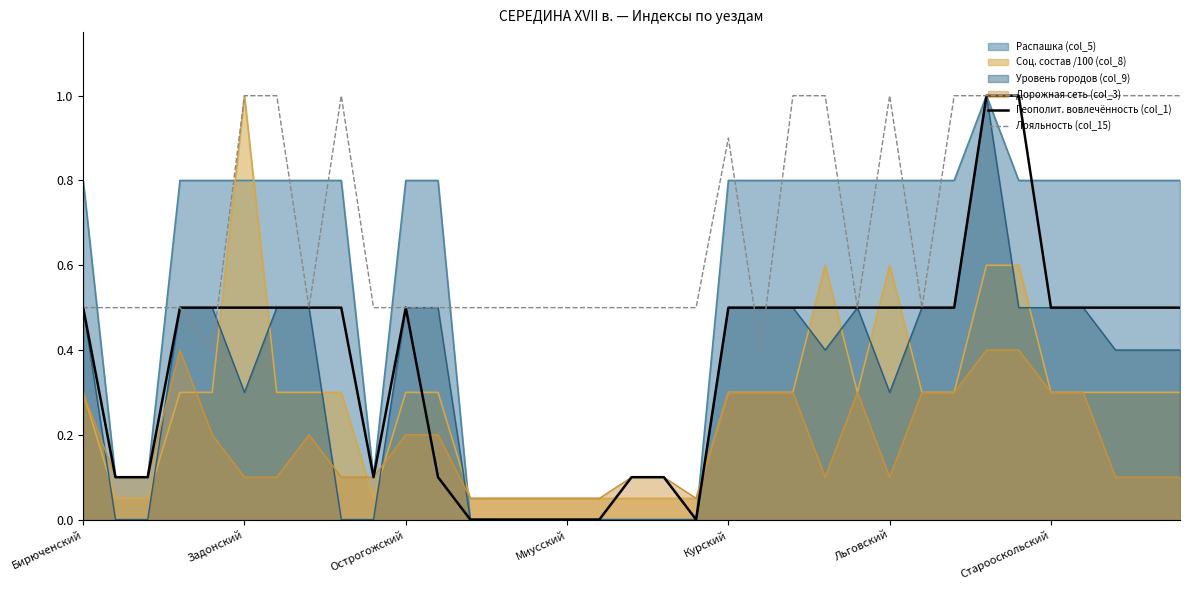

How many lines are shown in the chart?

6